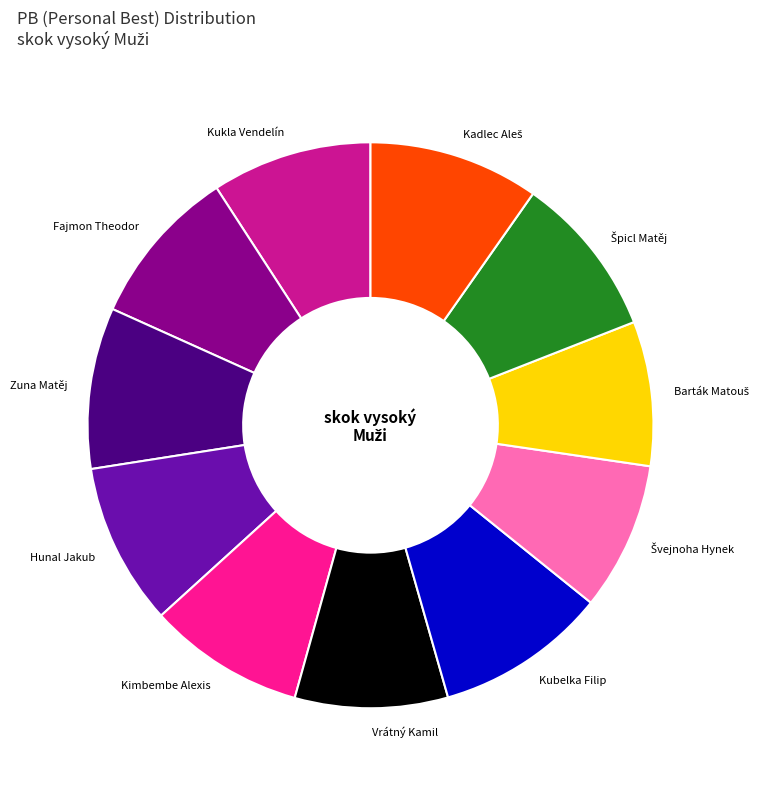

Is the sum of Zuna Matěj and Vrátný Kamil greater than half?

No